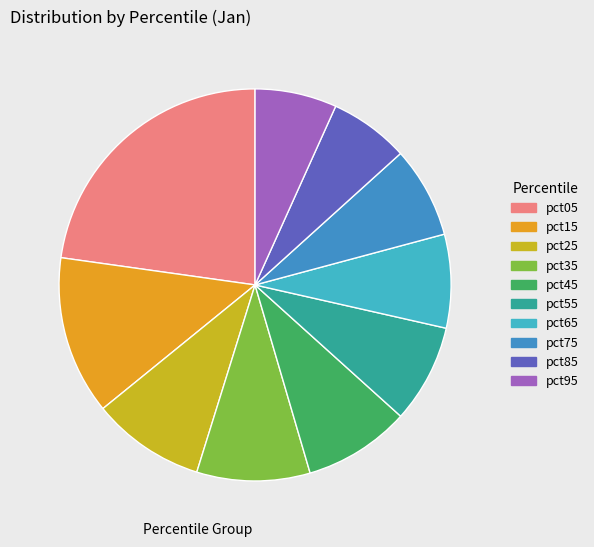

Is there any slice that represents more than half of the pie?

No